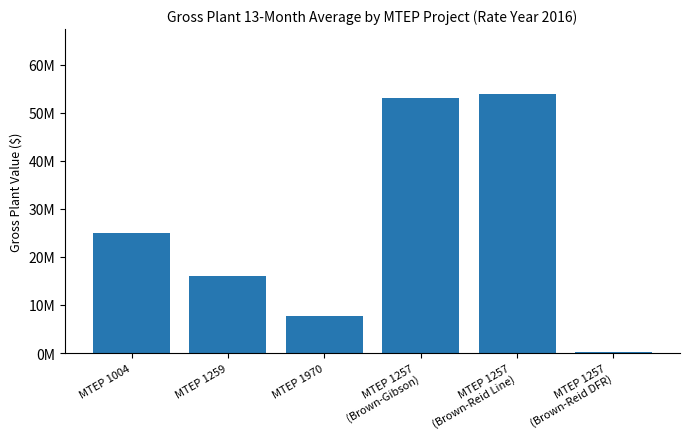

Are the bars horizontal?

No